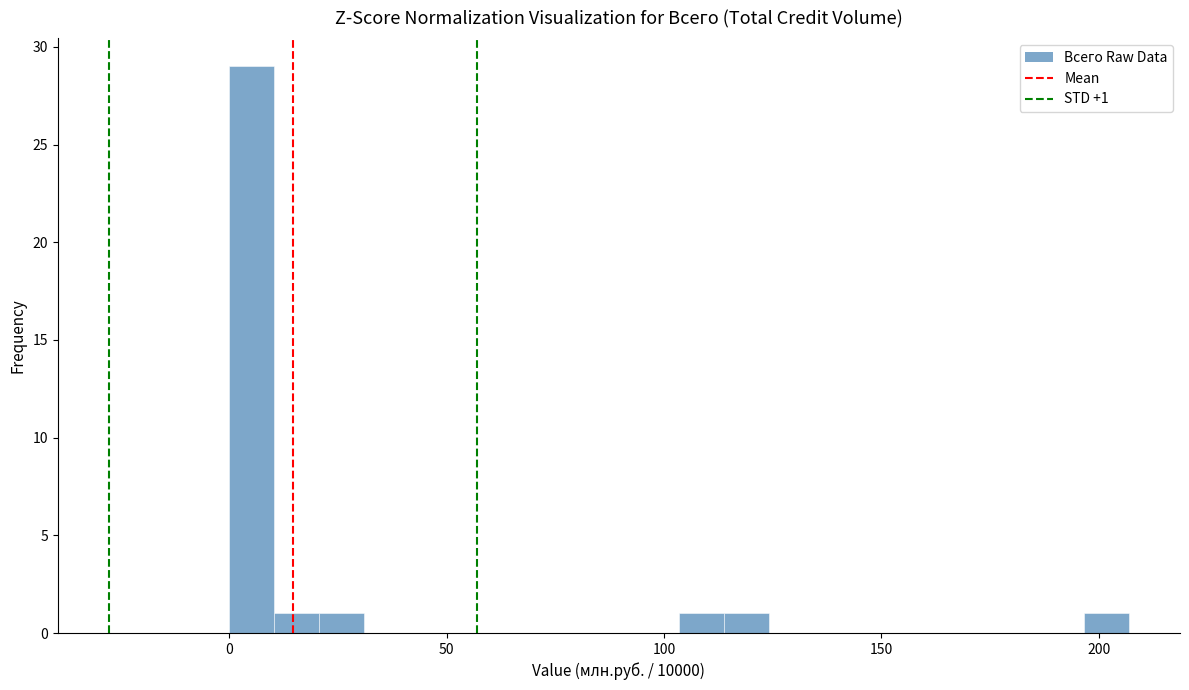

Read against the x-axis, roughly where is the centre of the tallest bar?

5